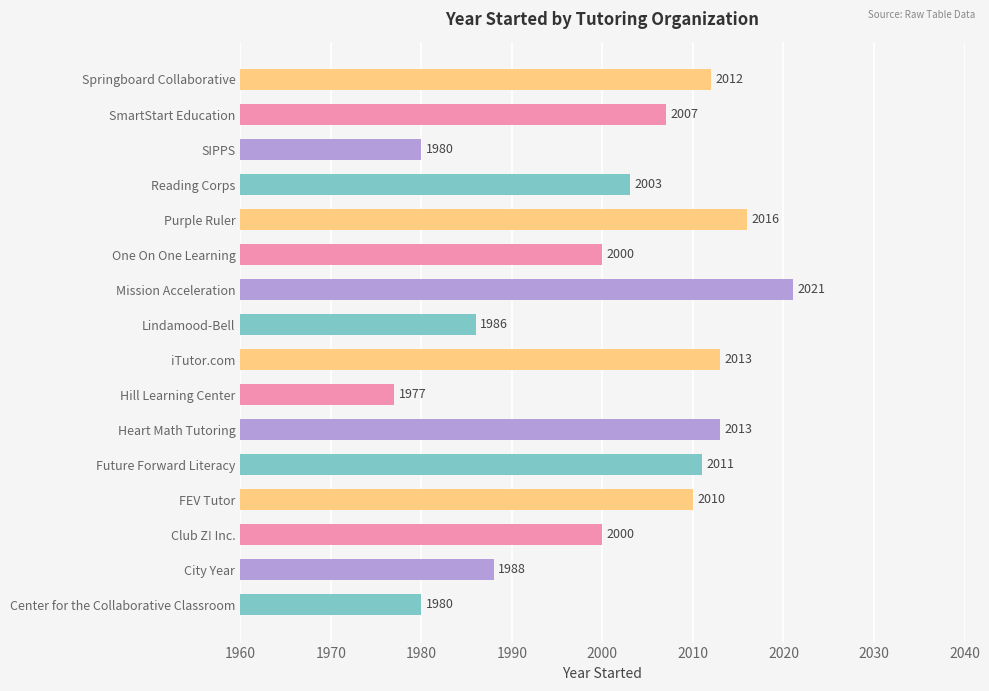

What value does the data have at Mission Acceleration, to the nearest 5?

2020